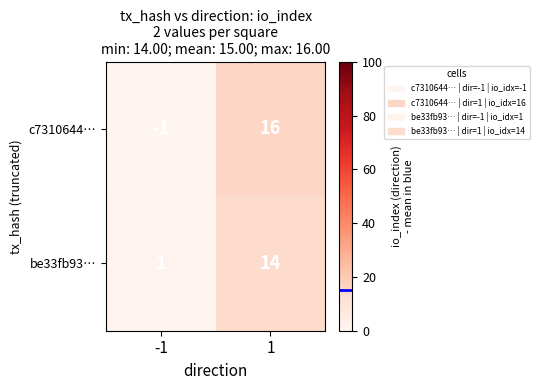

The value of c7310644… at 1 is 16. True or false?

True